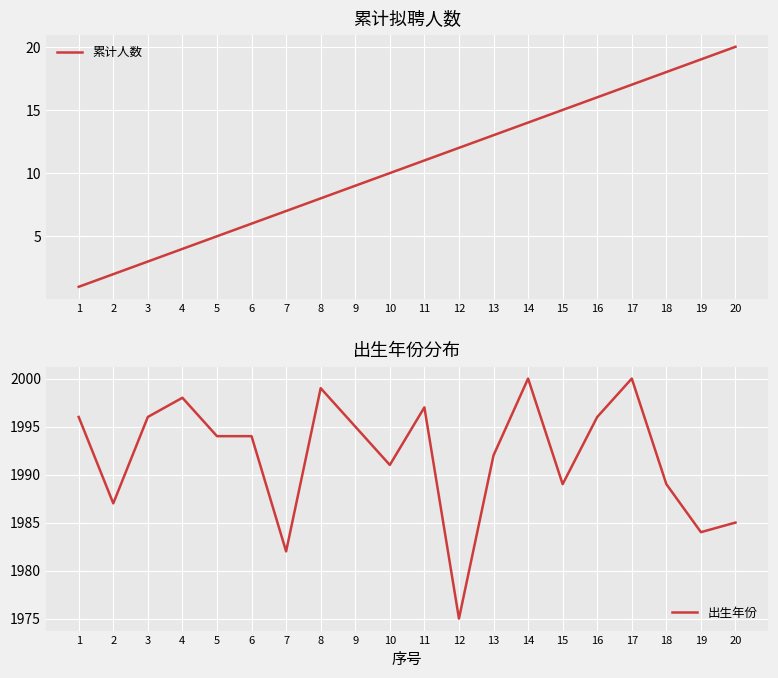

True or false: 累计人数 and 出生年份 cross at least once.

False